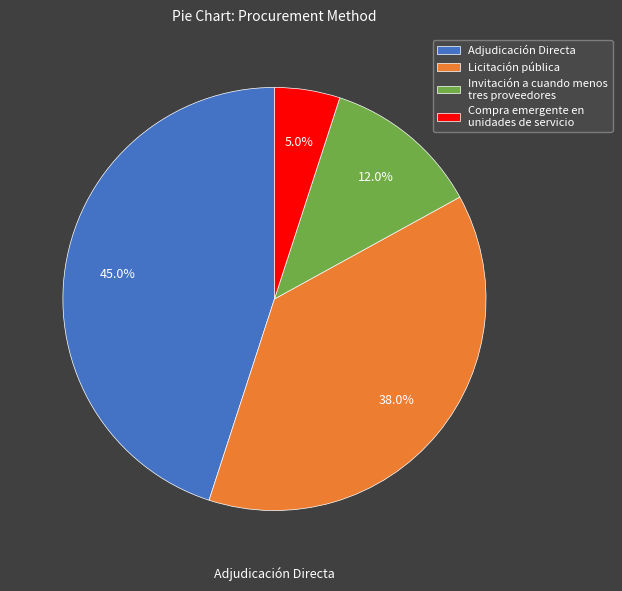

To the nearest percent, what portion does Adjudicación Directa represent?

45%